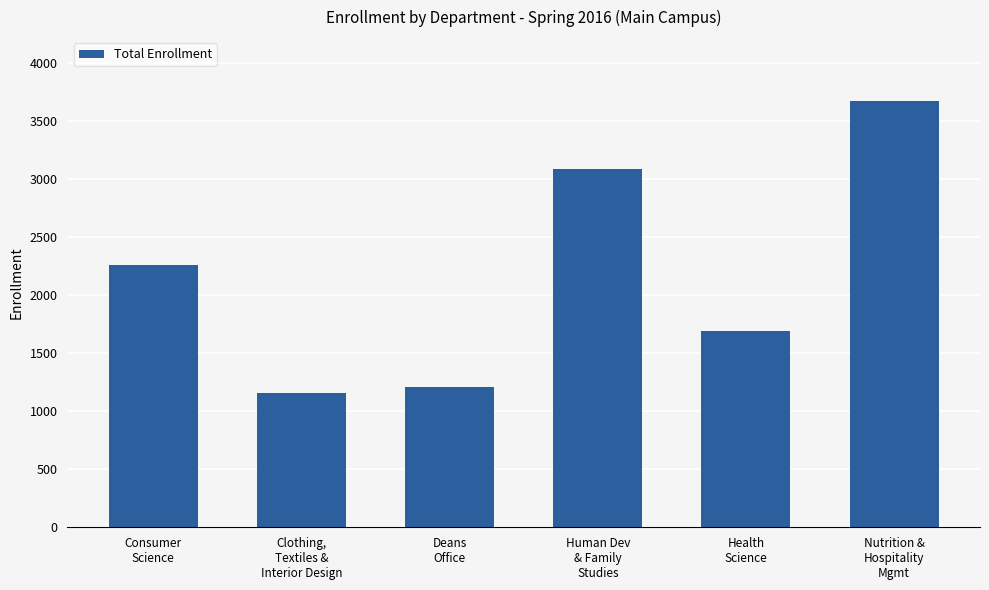

What is the value of the 3rd bar from the left?

1209